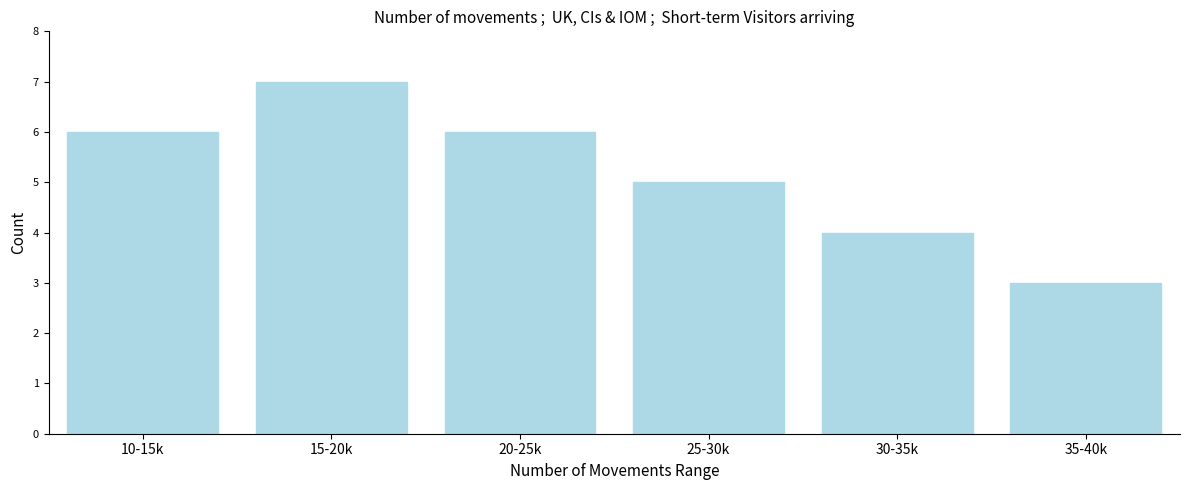

Reading left to right, list all the values displayed in this chart.

6	7	6	5	4	3